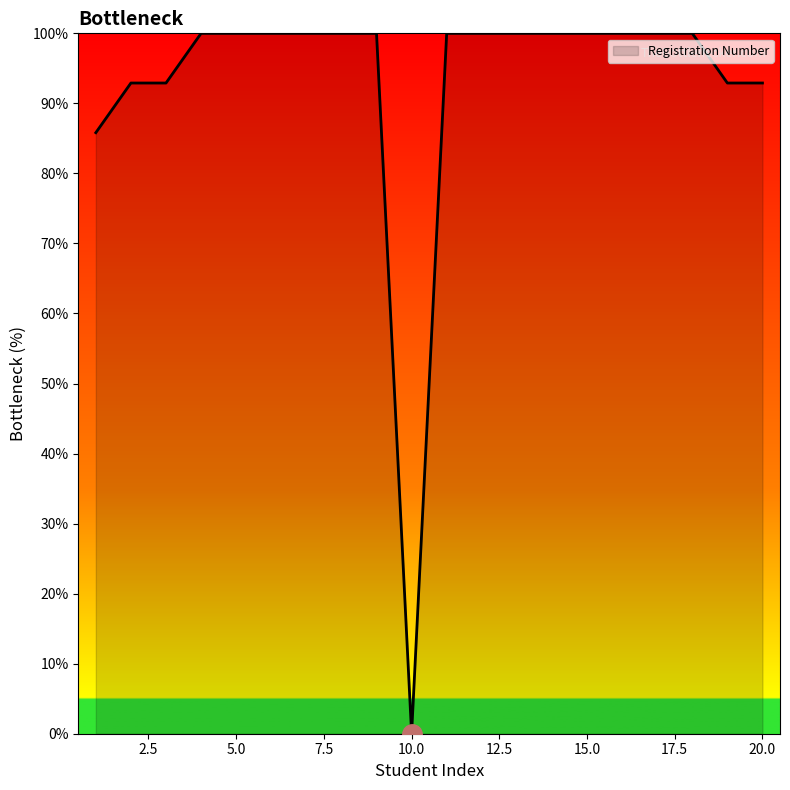

What is the difference between the maximum and minimum values?

100.0